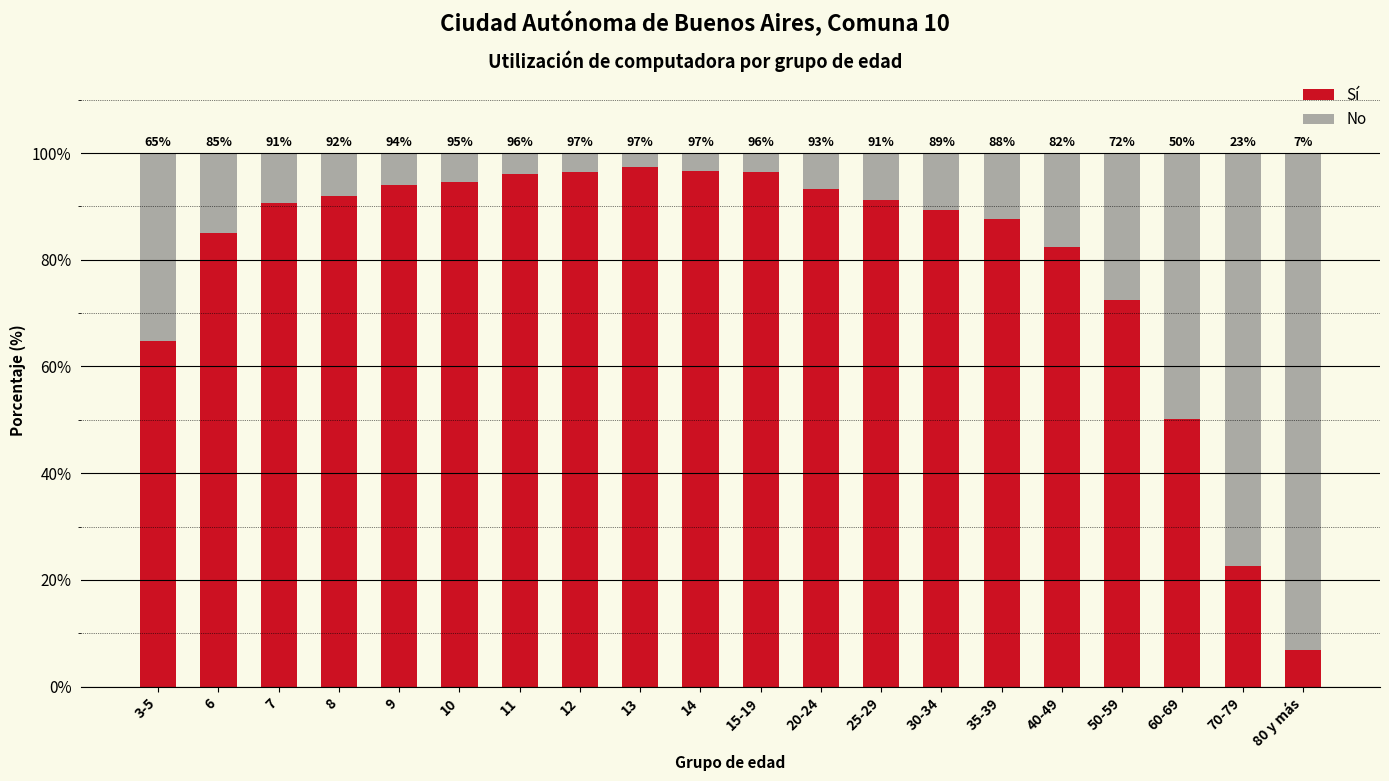

Which category has the highest value in the Sí series?

13